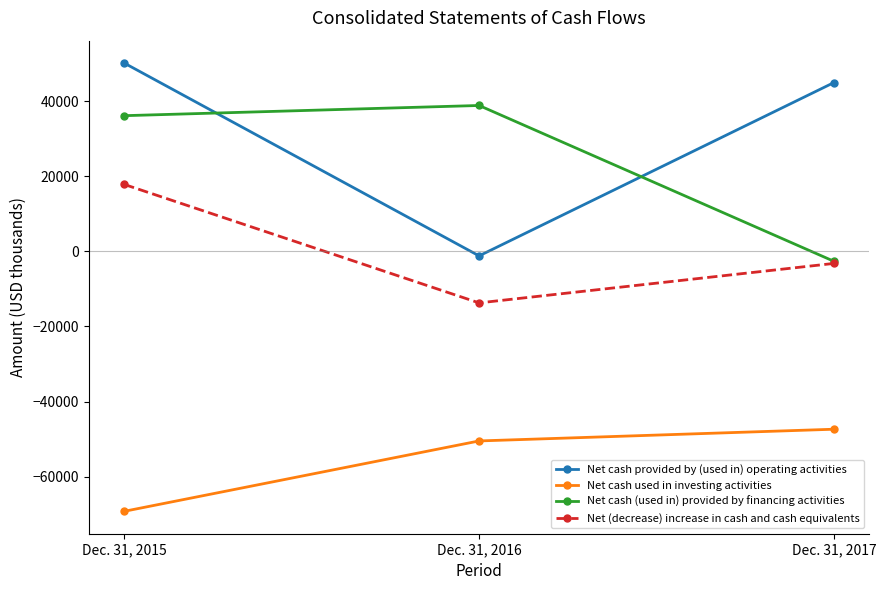

Where does the Net (decrease) increase in cash and cash equivalents series first go above -3227?

Dec. 31, 2015